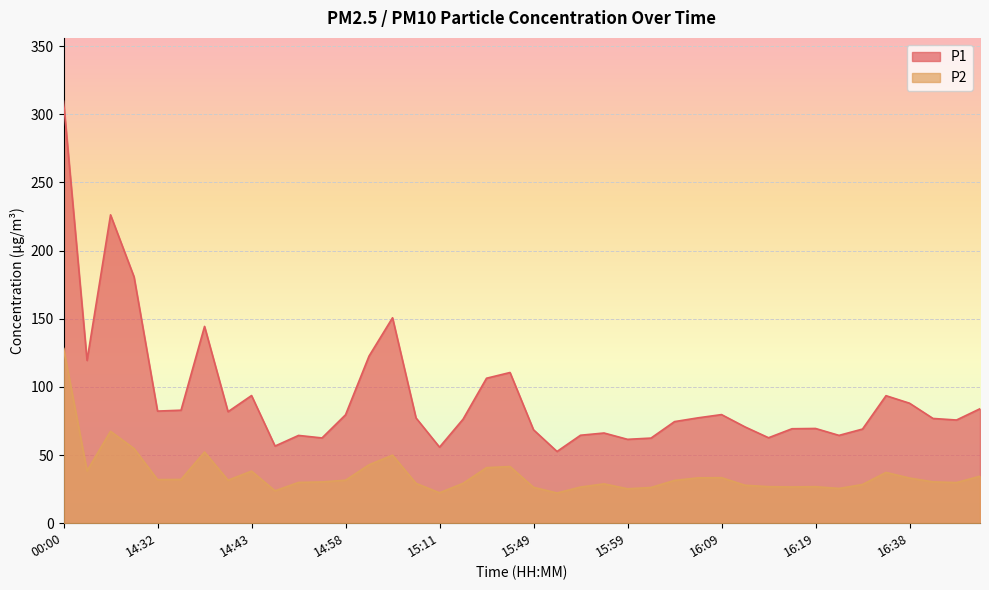

What are all the series names shown in the legend?

P1, P2